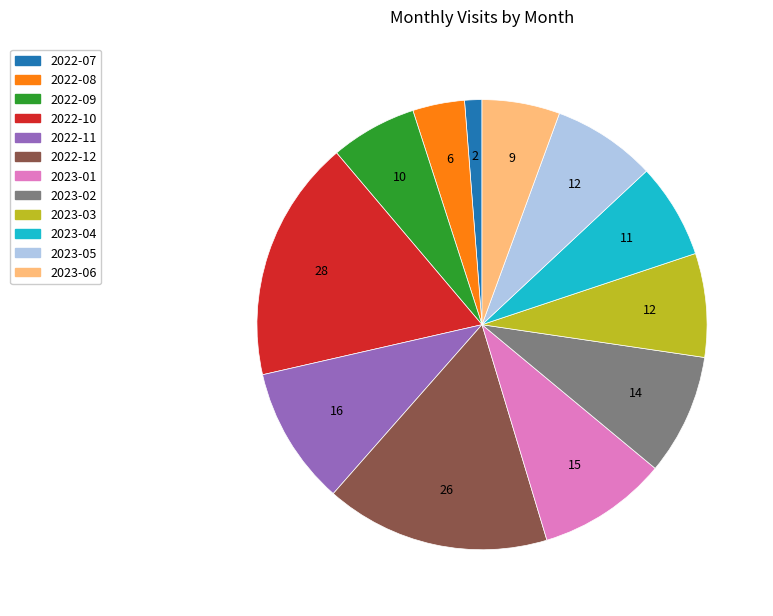

The 2022-07 slice represents 1% of the pie. True or false?

True